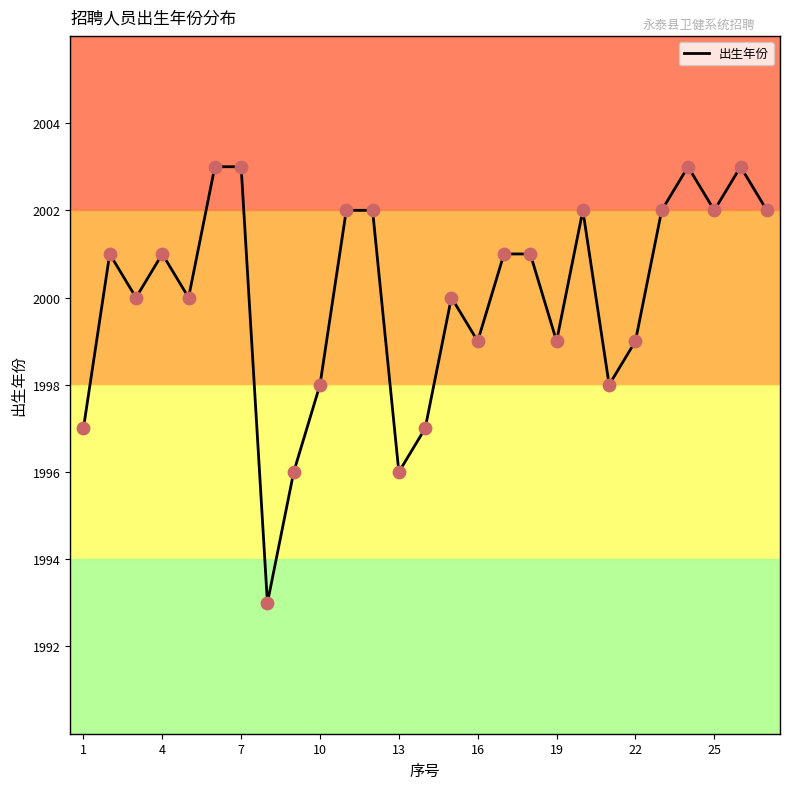

What is the smallest value displayed?

1993